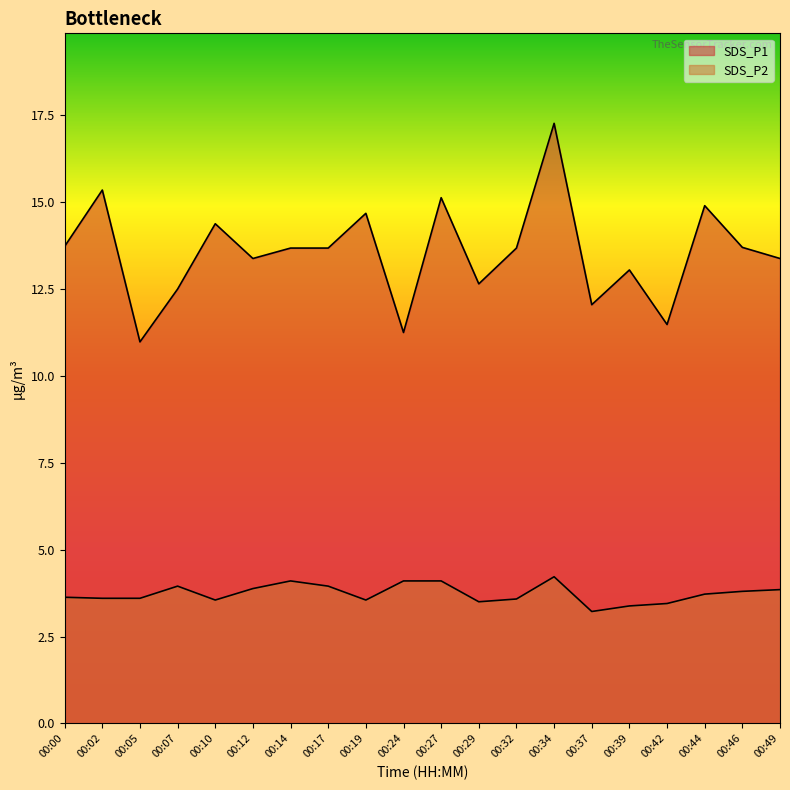

Where is the first local minimum for SDS_P1?

00:05